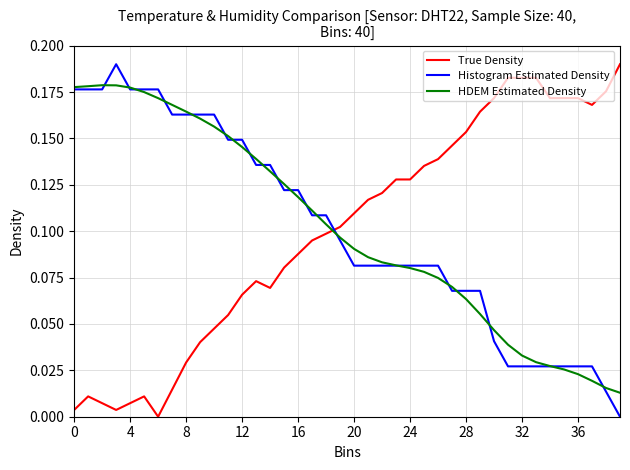

Which series ends up on top after the final intersection of True Density and HDEM Estimated Density?

True Density